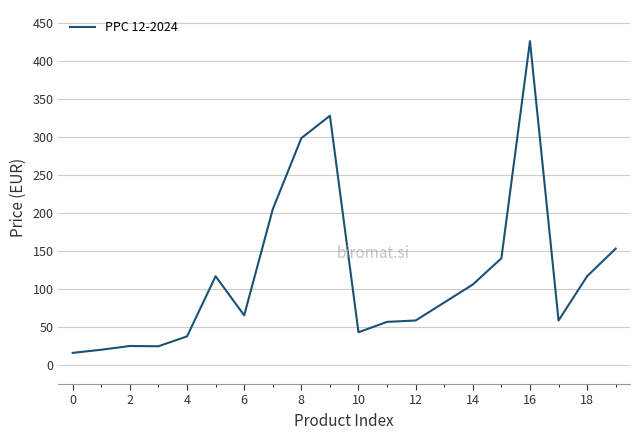

What is the smallest value displayed?

15.6